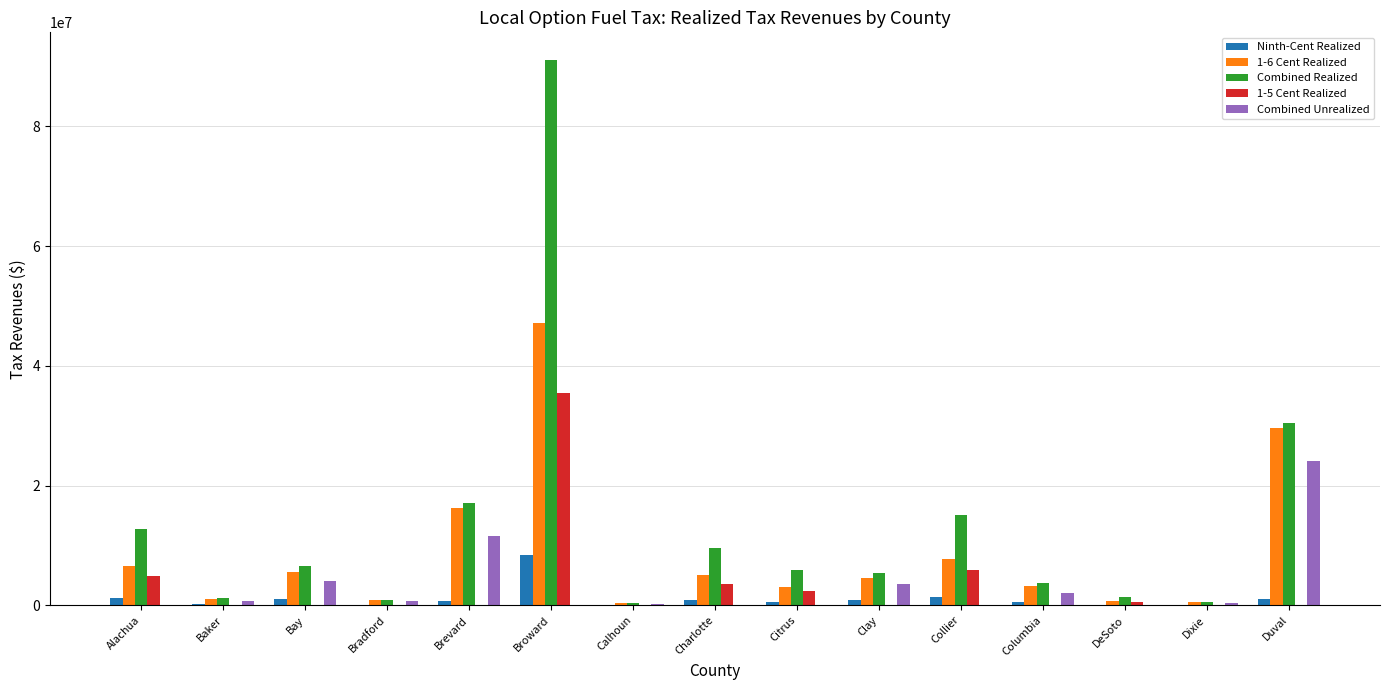

Is the value of Combined Unrealized at Collier greater than the value of Combined Realized at Collier?

No